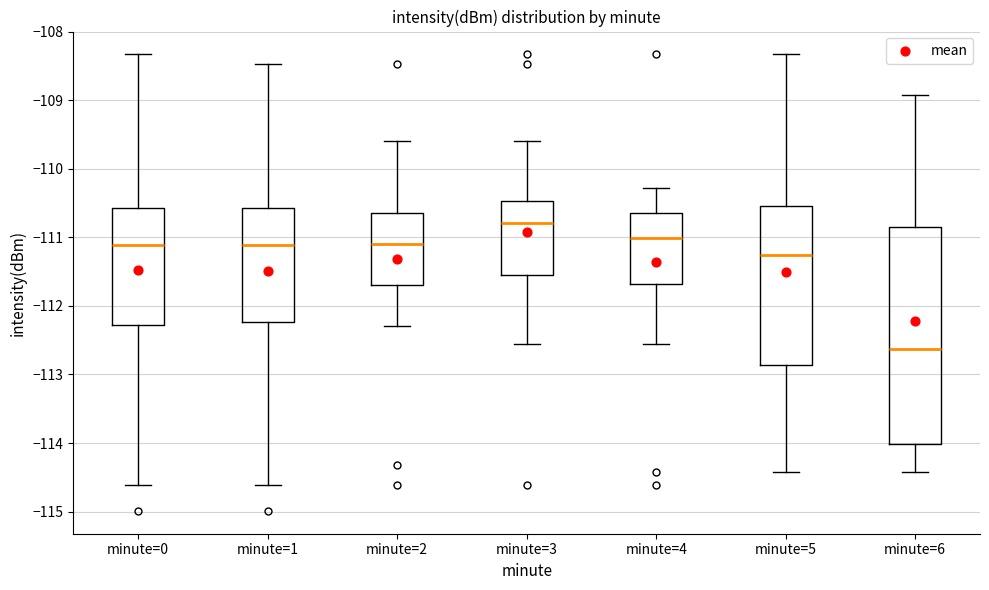

Which box is the tallest, from its lower edge to its upper edge?

minute=6